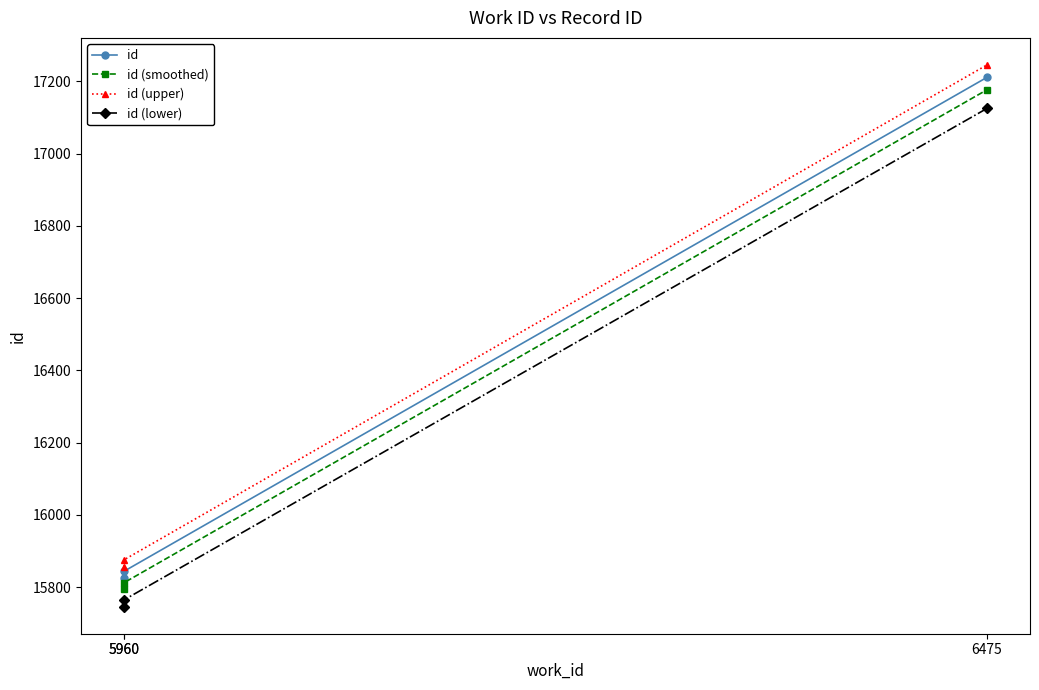

What is the difference between the maximum and minimum values in the id (lower) series?

1379.1